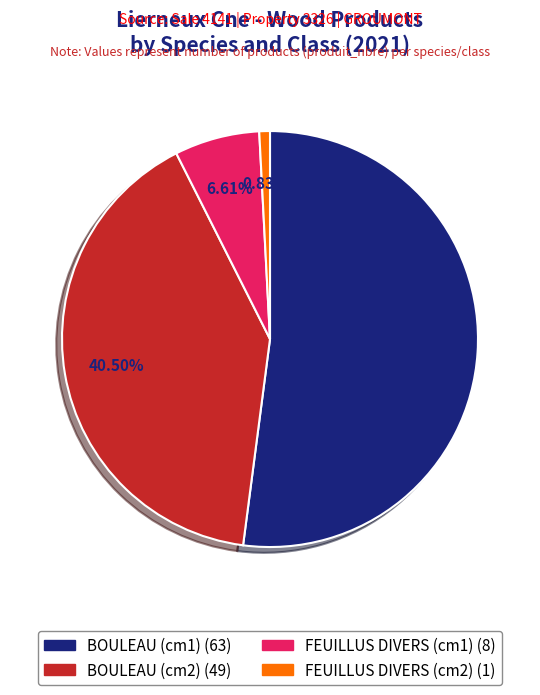

Does any single category account for the majority?

Yes